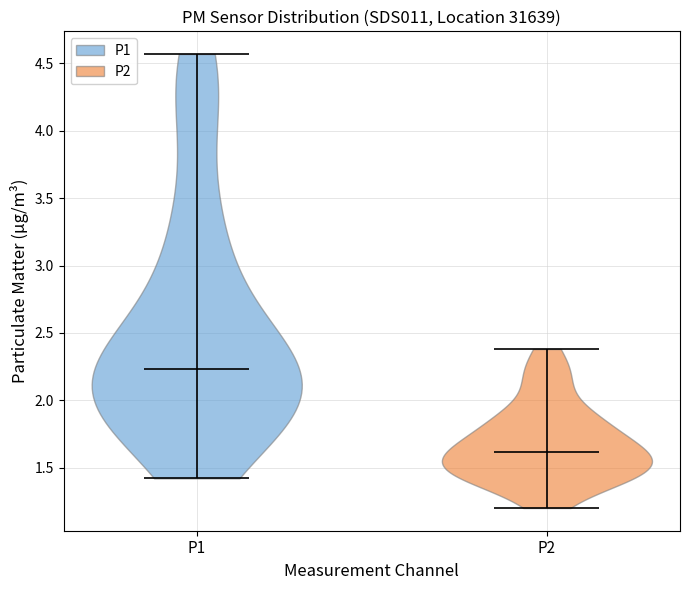

Which violin has the highest median line?

P1